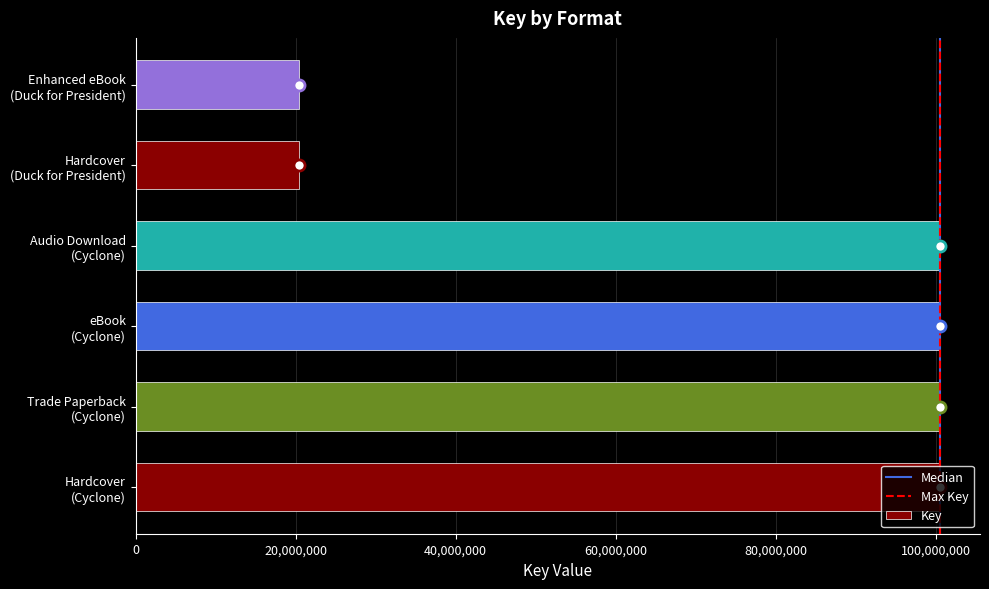

What is the smallest value displayed?

20401883